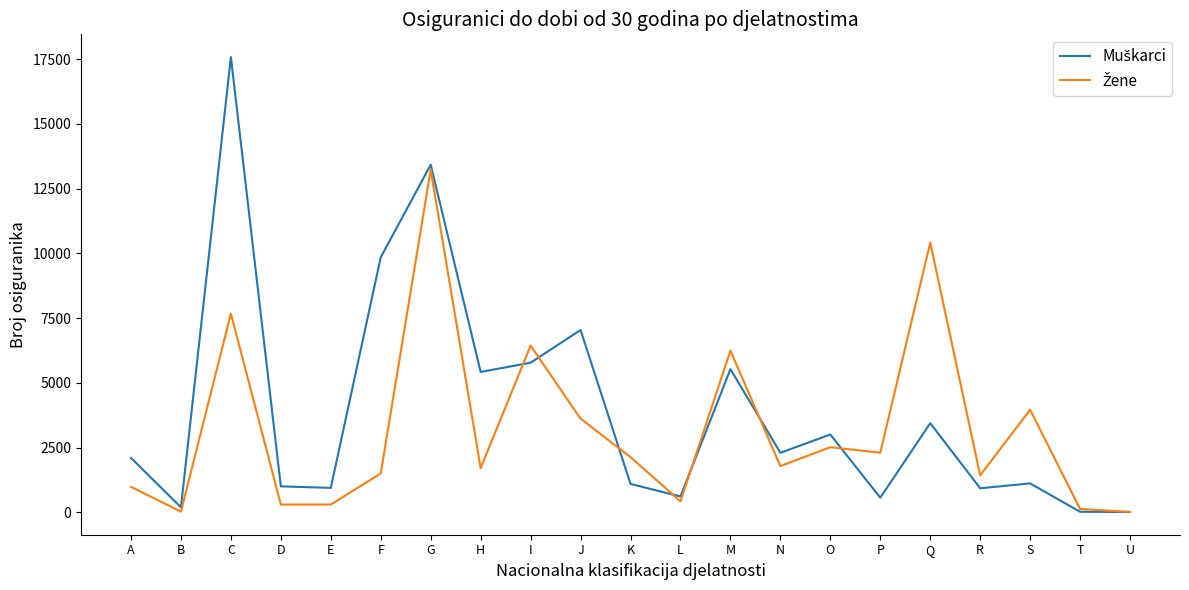

What is the difference between the highest and lowest values at K?

1035